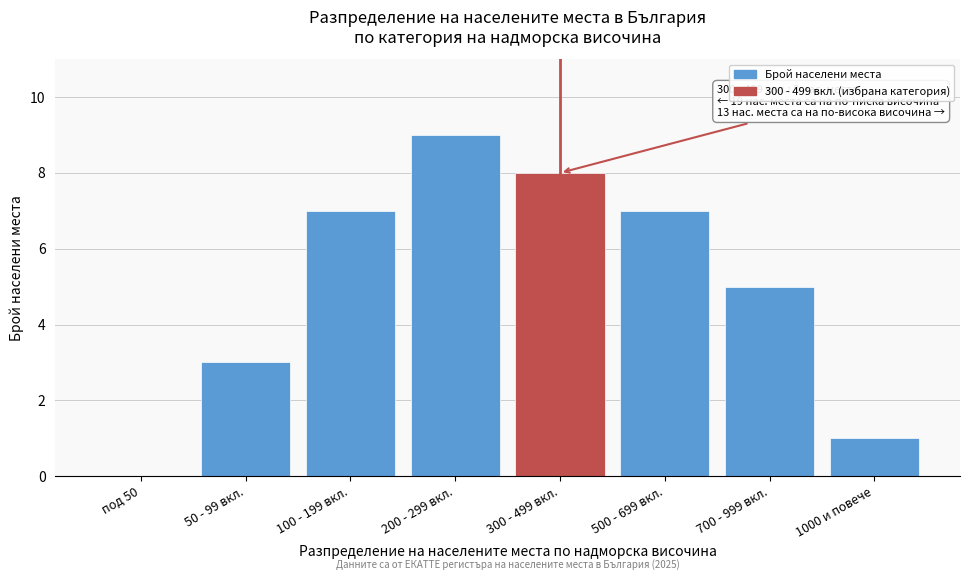

Reading left to right, transcribe all the data shown in this chart.

под 50=0	50 - 99 вкл.=3	100 - 199 вкл.=7	200 - 299 вкл.=9	300 - 499 вкл.=8	500 - 699 вкл.=7	700 - 999 вкл.=5	1000 и повече=1